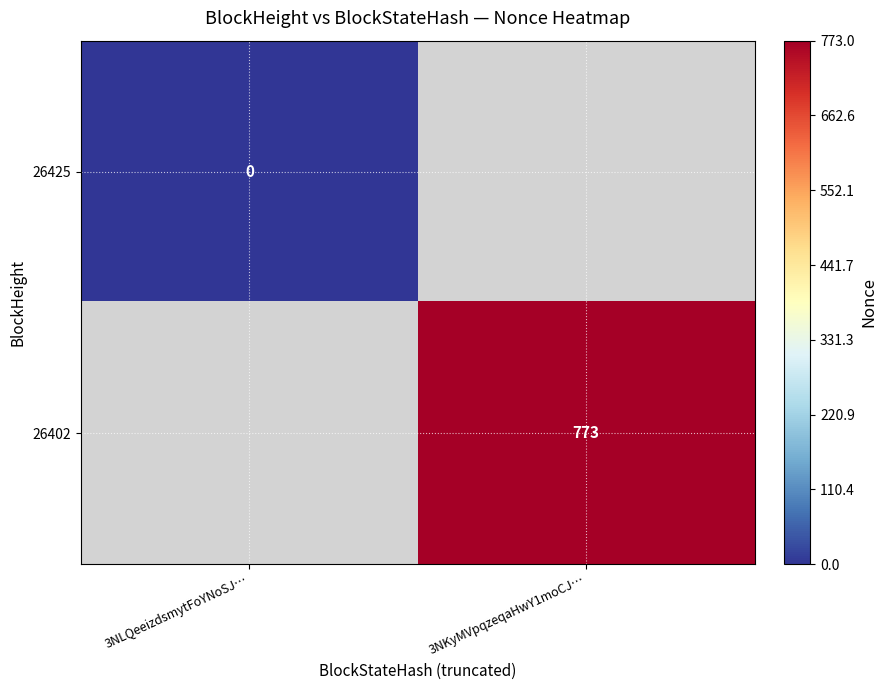

Is it true that 26402 equals 1292 at 3NKyMVpqzeqaHwY1moCJ…?

False